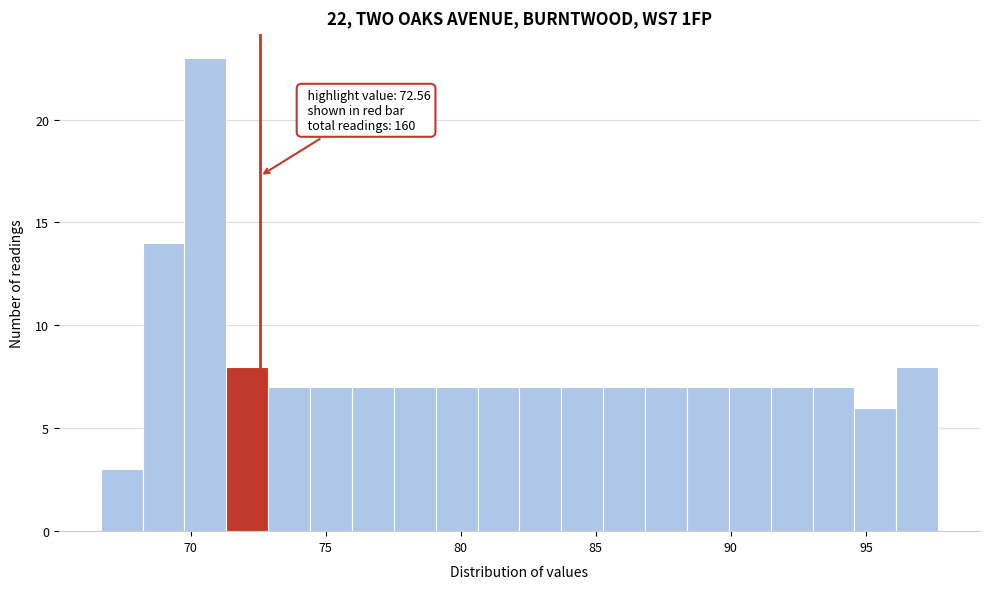

Read against the x-axis, roughly where is the centre of the tallest bar?

70.5